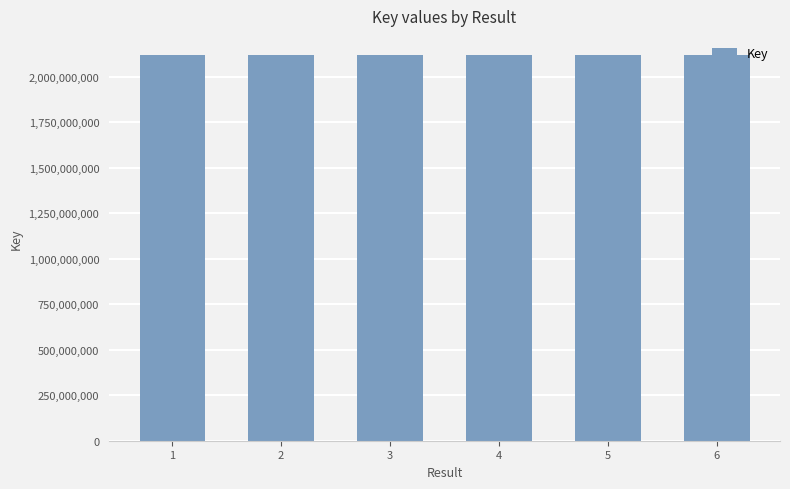

How many bars are there in total?

6